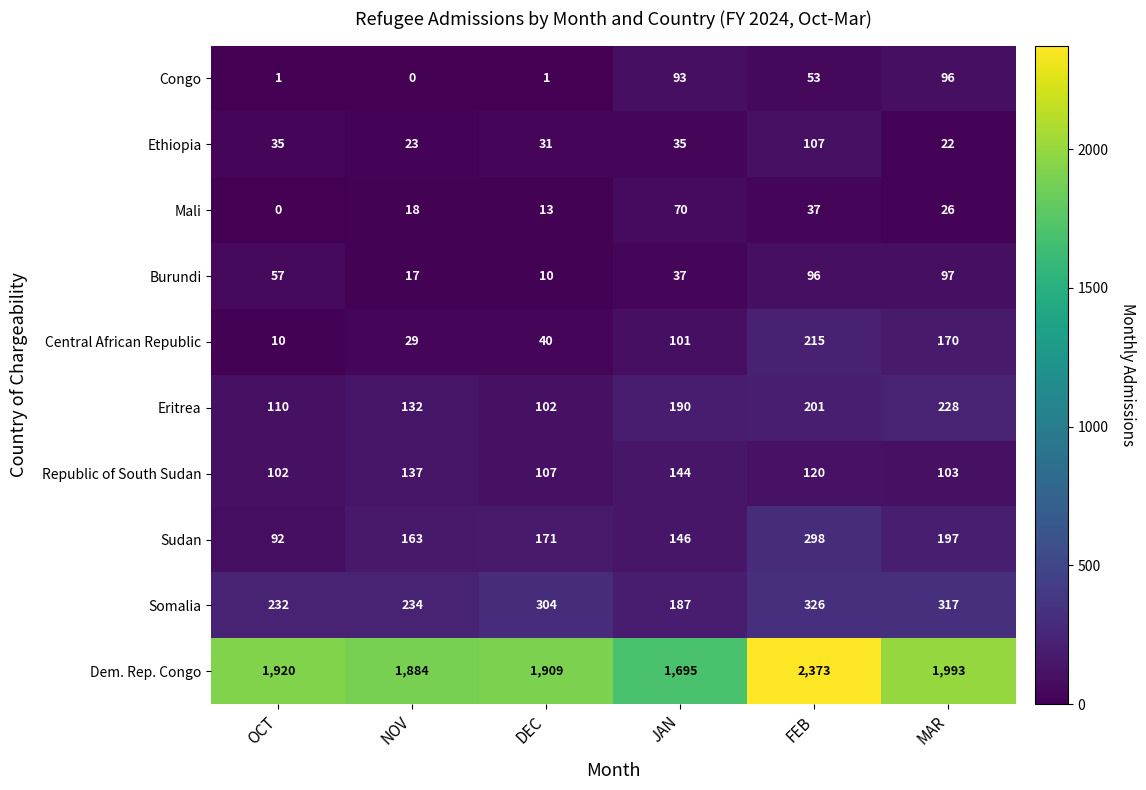

What is the difference between the highest and lowest values at FEB?

2336